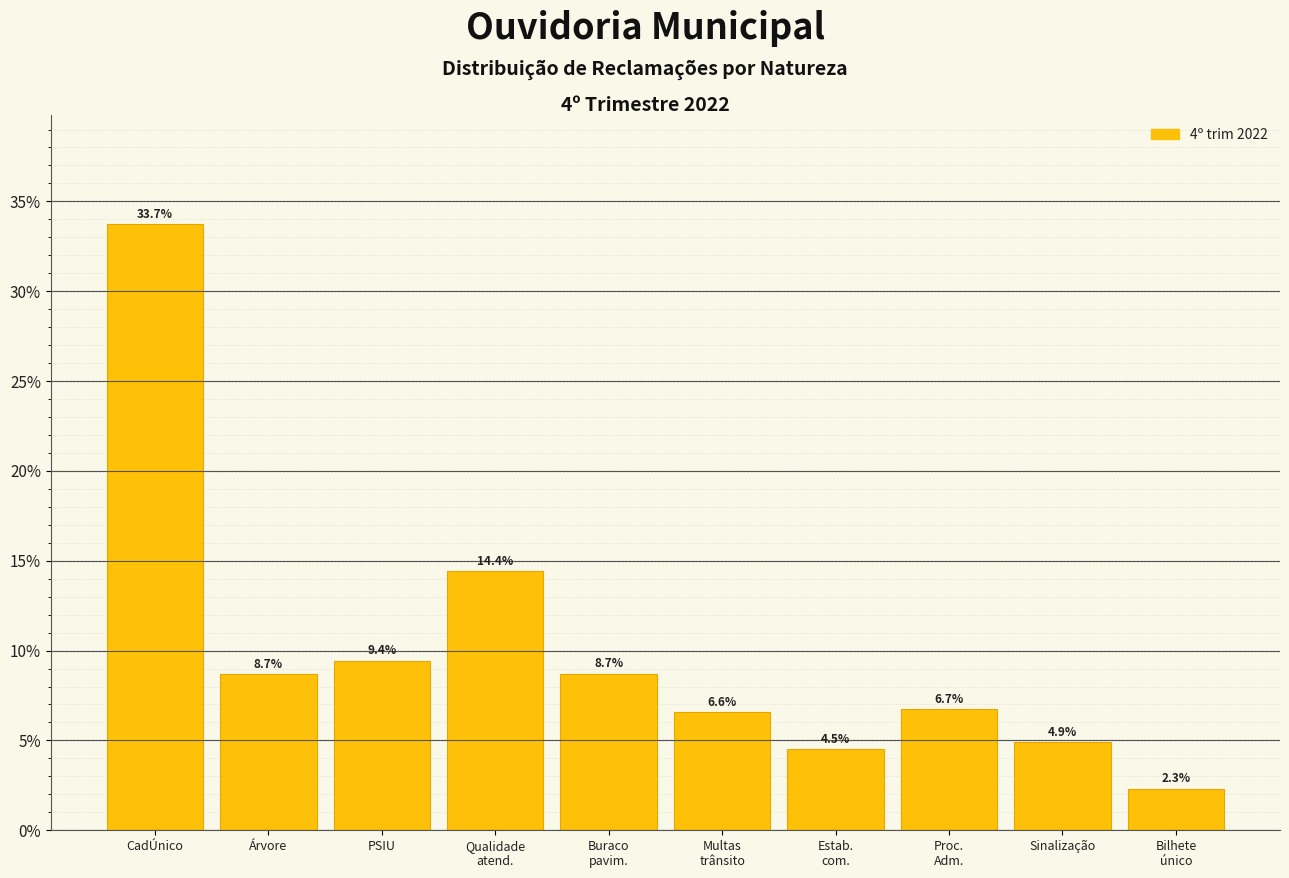

Does the chart contain any negative values?

No